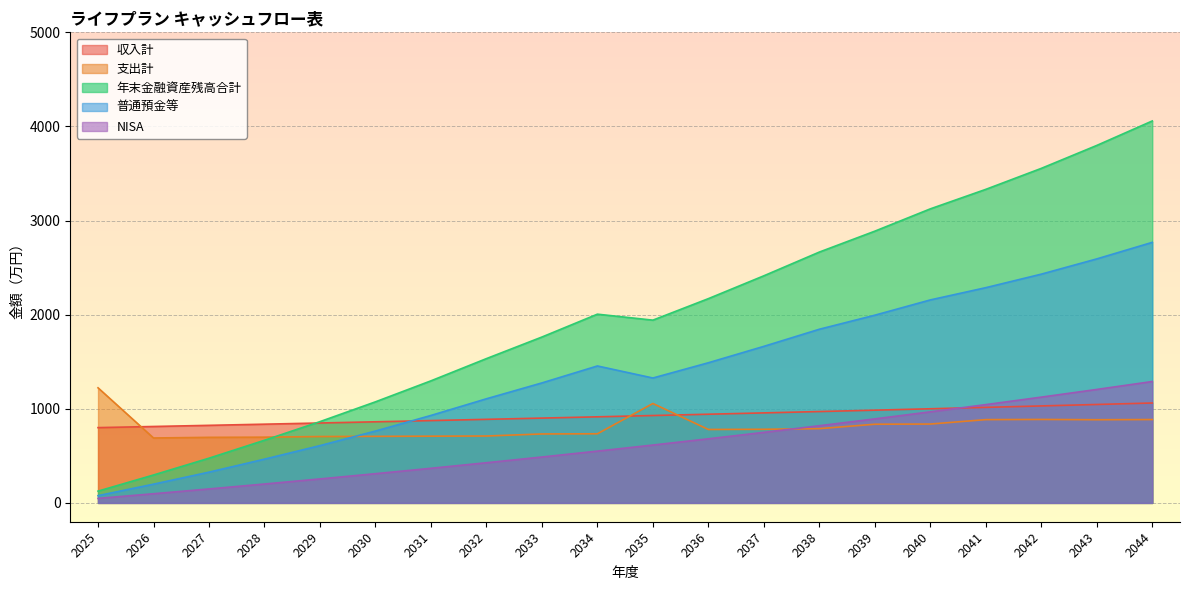

Which series has the widest spread of values?

年末金融資産残高合計